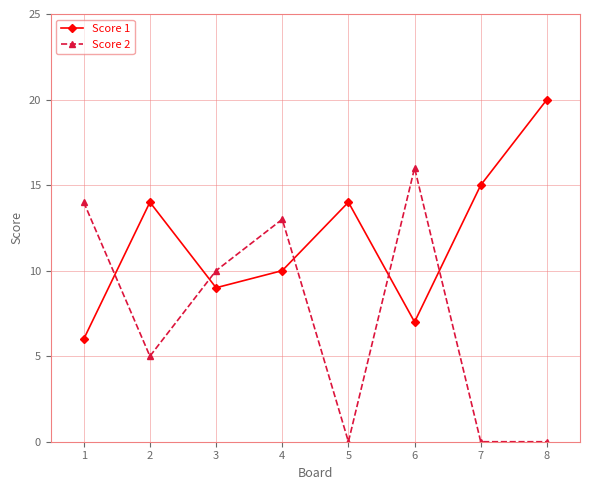

Between which two adjacent categories do Score 2 and Score 1 first intersect?

1 and 2